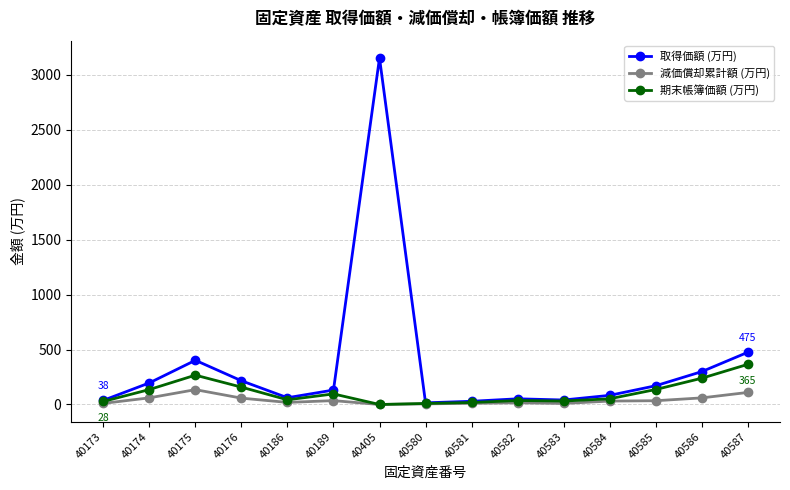

Which series has the largest range (max minus min)?

取得価額 (万円)